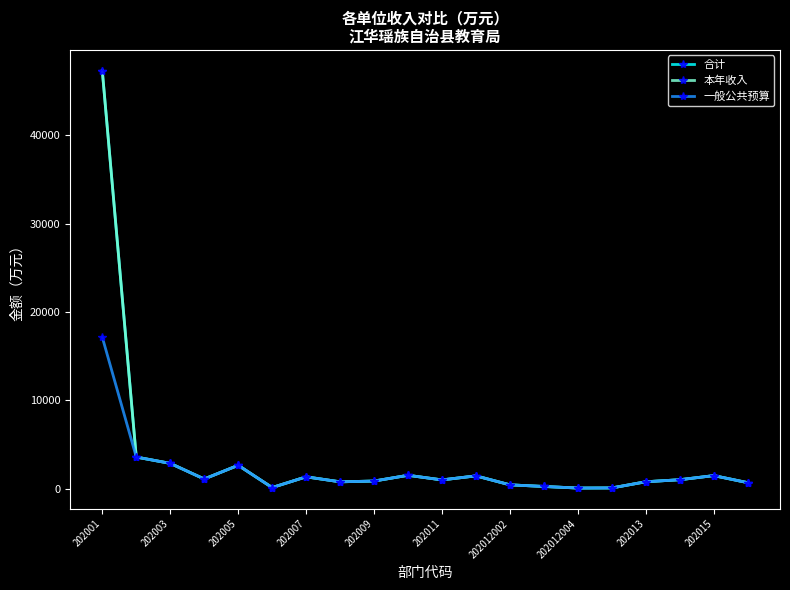

True or false: 一般公共预算 has more than 1 interior local peaks.

True